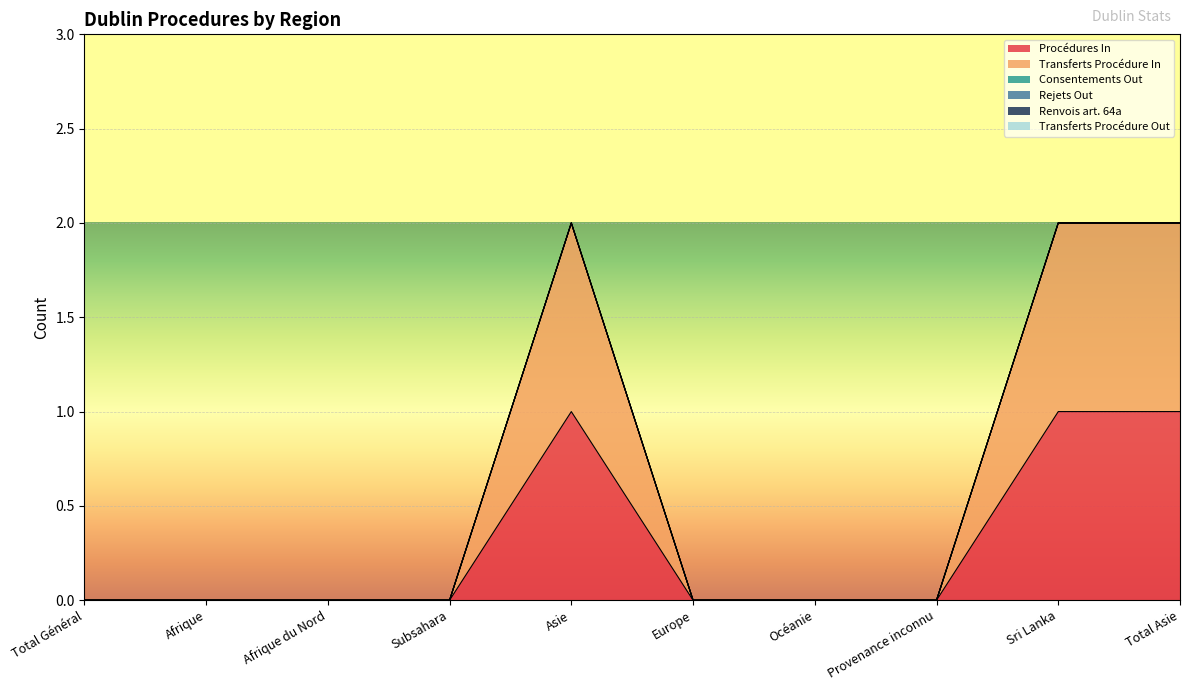

How many lines are shown in the chart?

6